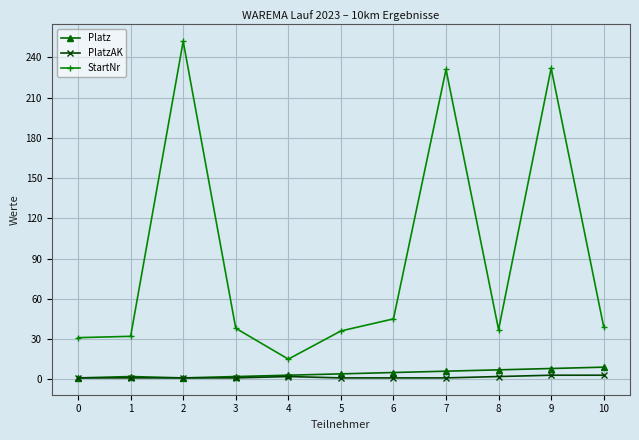

True or false: StartNr and PlatzAK intersect in this chart.

False